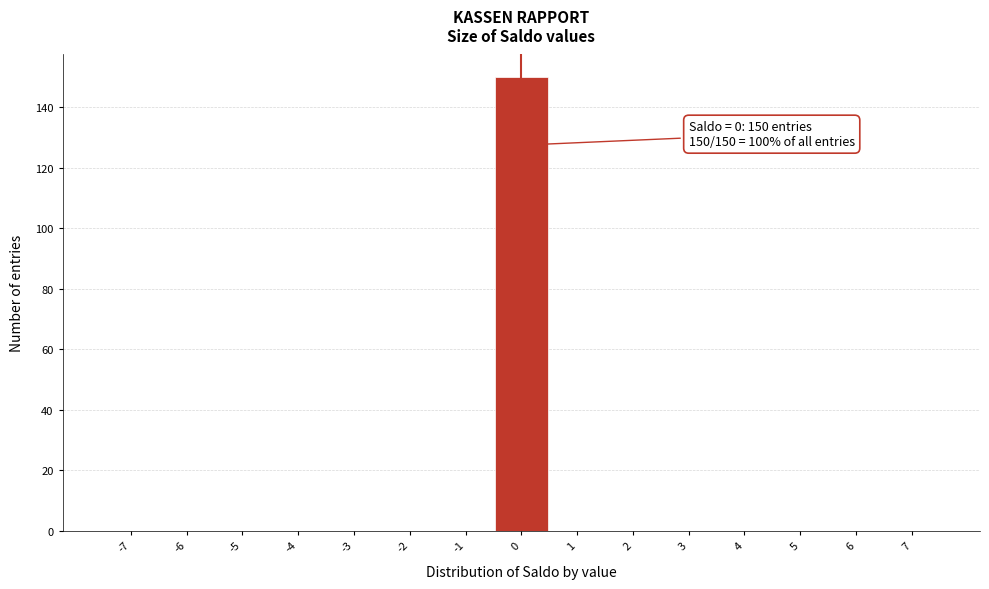

Which range on the x-axis has the tallest bar?

-0.5 to 0.5